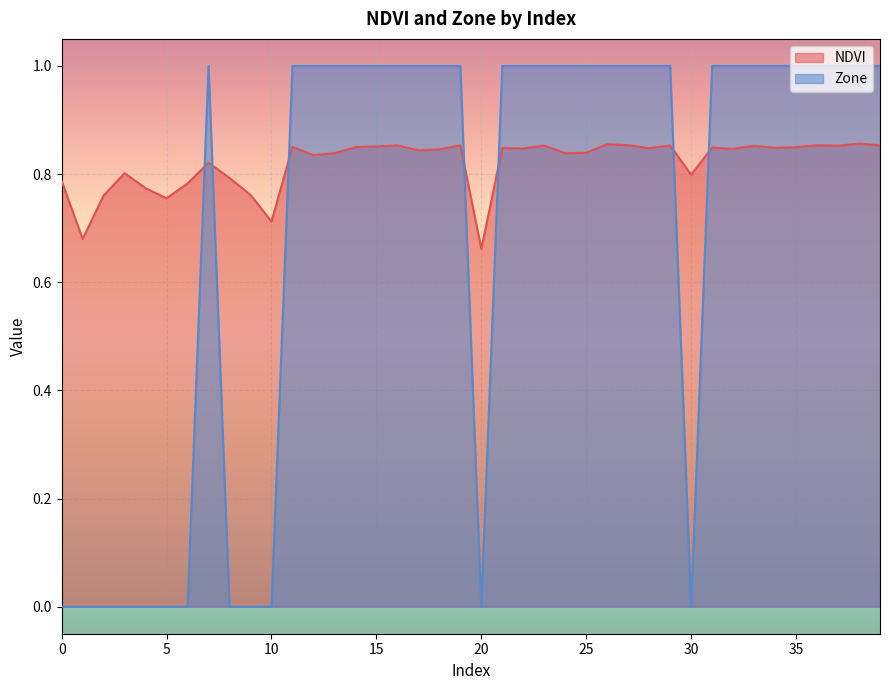

Which series changed the most between 5 and 9?

NDVI